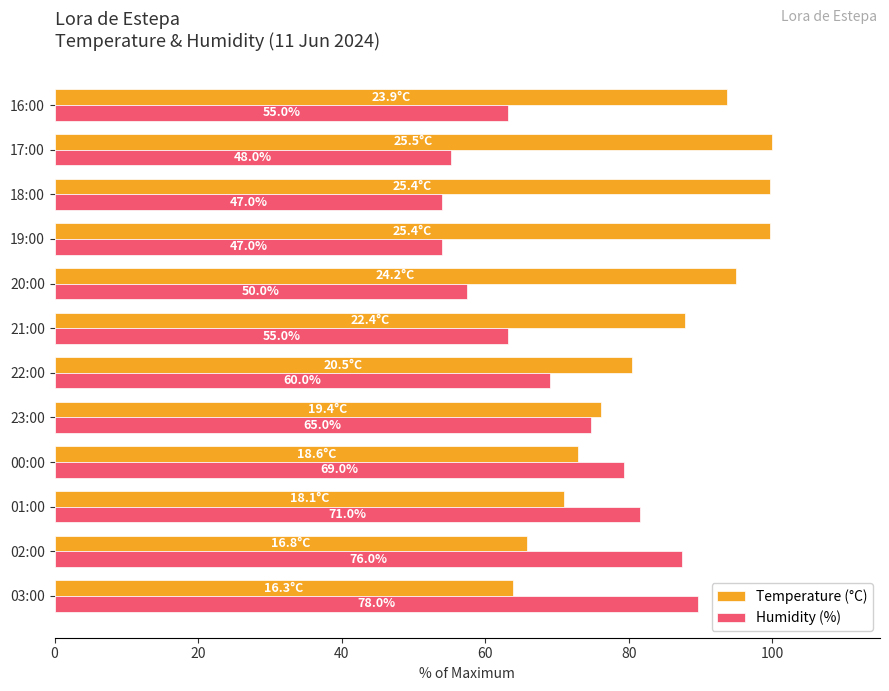

Reading left to right, extract all data points from this chart.

Temperature (°C): 63.9	65.9	71.0	72.9	76.1	80.4	87.8	94.9	99.6	99.6	100.0	93.7
Humidity (%): 89.7	87.4	81.6	79.3	74.7	69.0	63.2	57.5	54.0	54.0	55.2	63.2